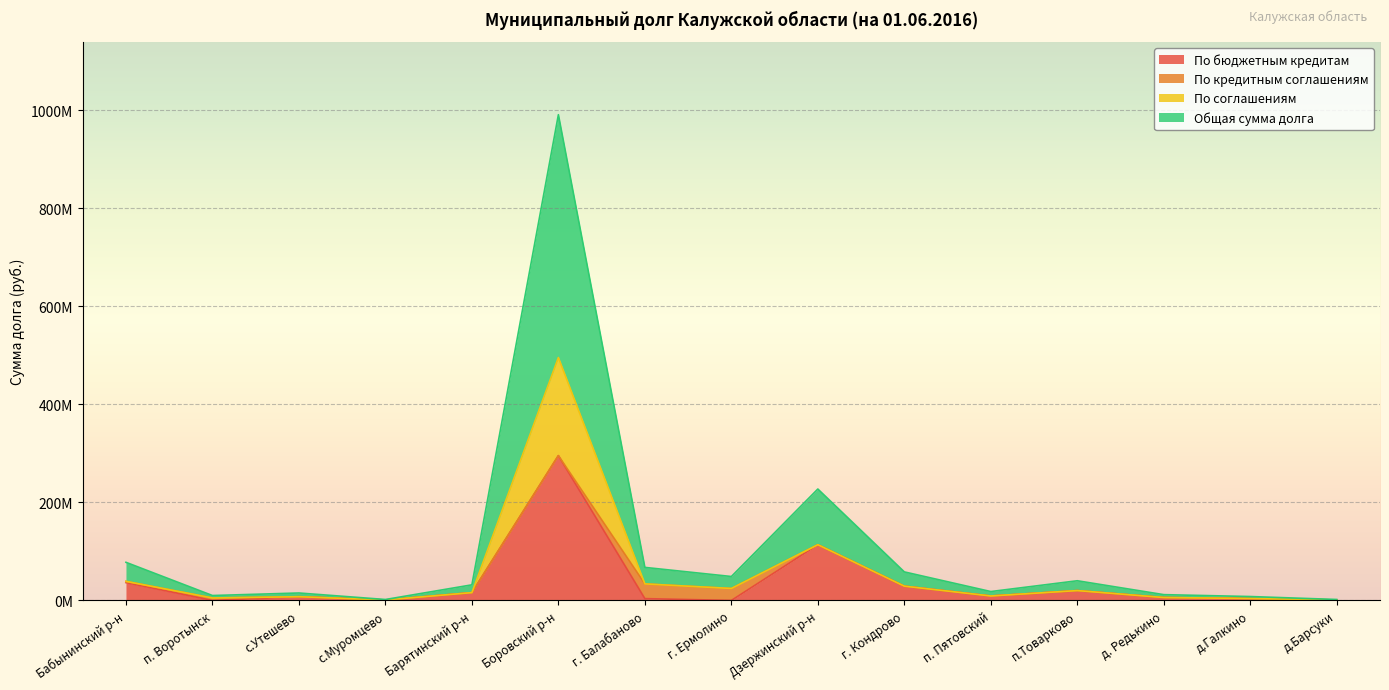

How many values in По бюджетным кредитам are above zero?

13